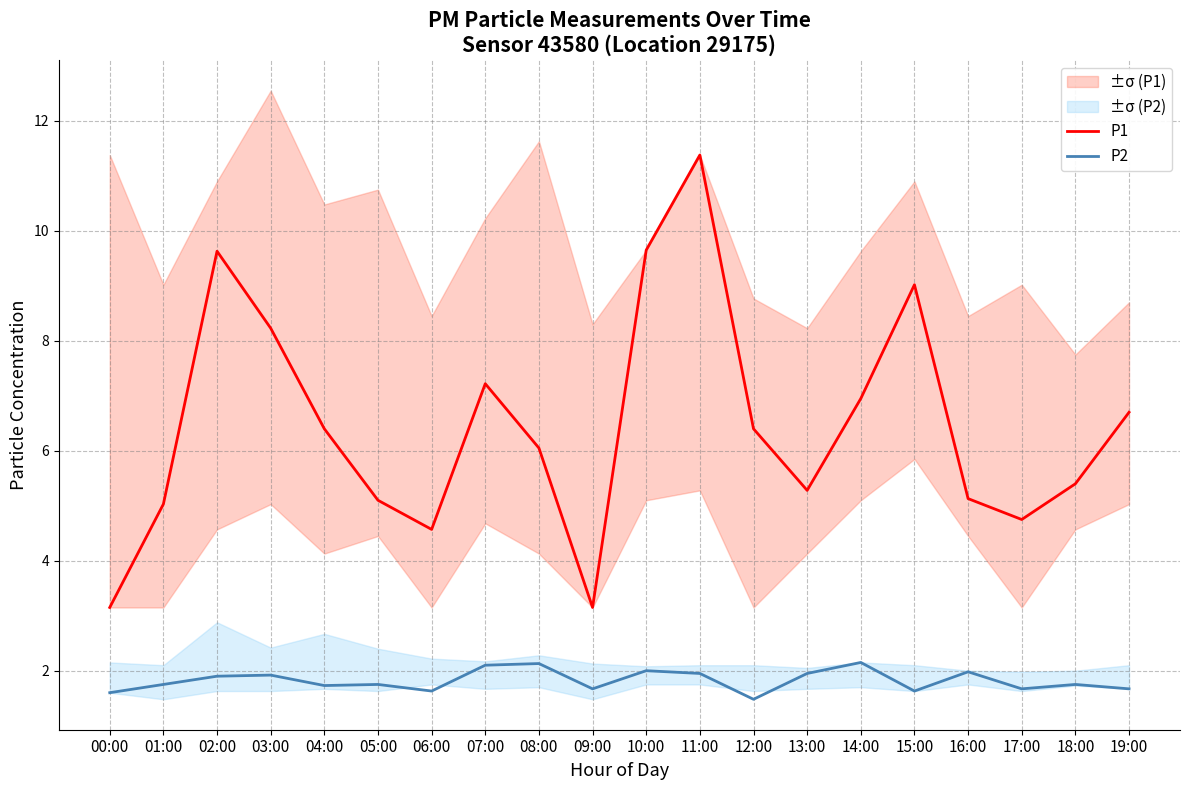

List the series in order of their peak value, lowest first.

P2, P1